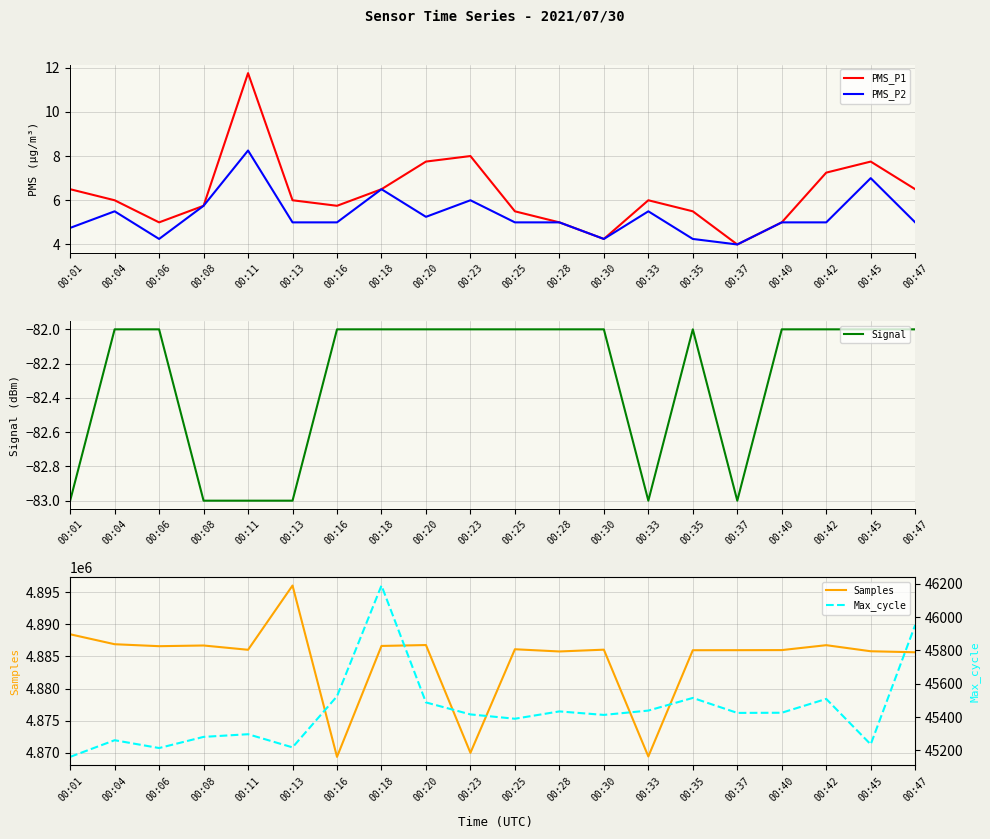

True or false: Signal and Max_cycle cross at least once.

False